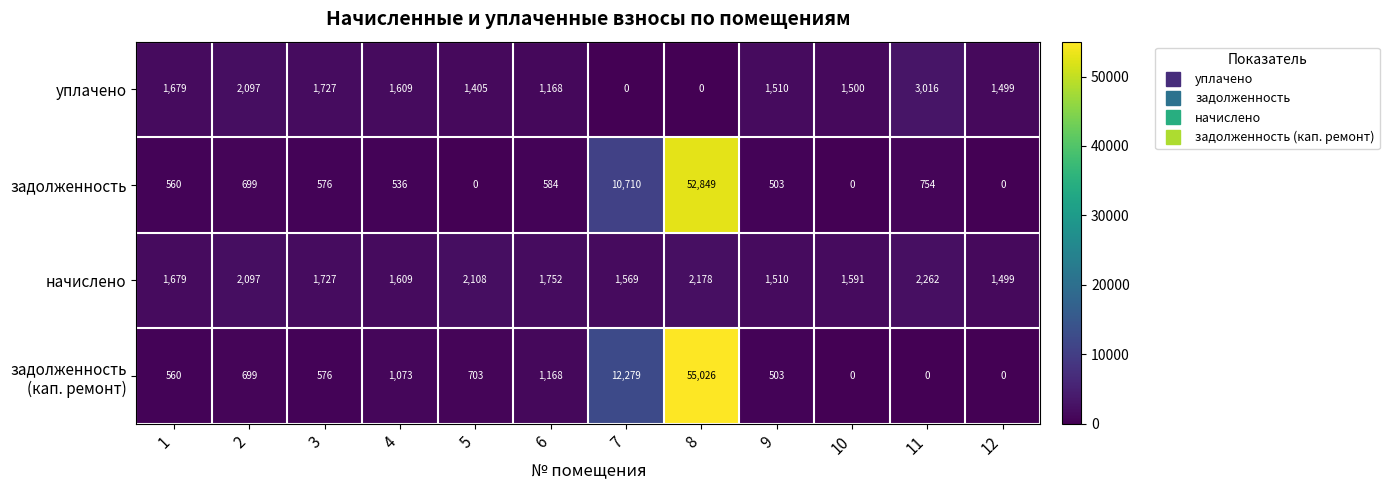

At which category is the sum across all series the highest?

8